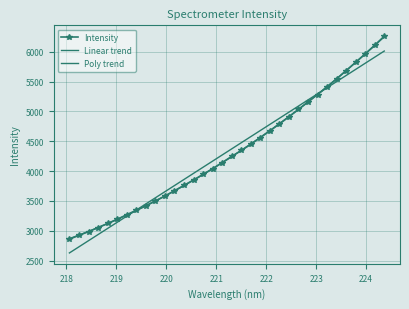

What are all the series names shown in the legend?

Intensity, Linear trend, Poly trend